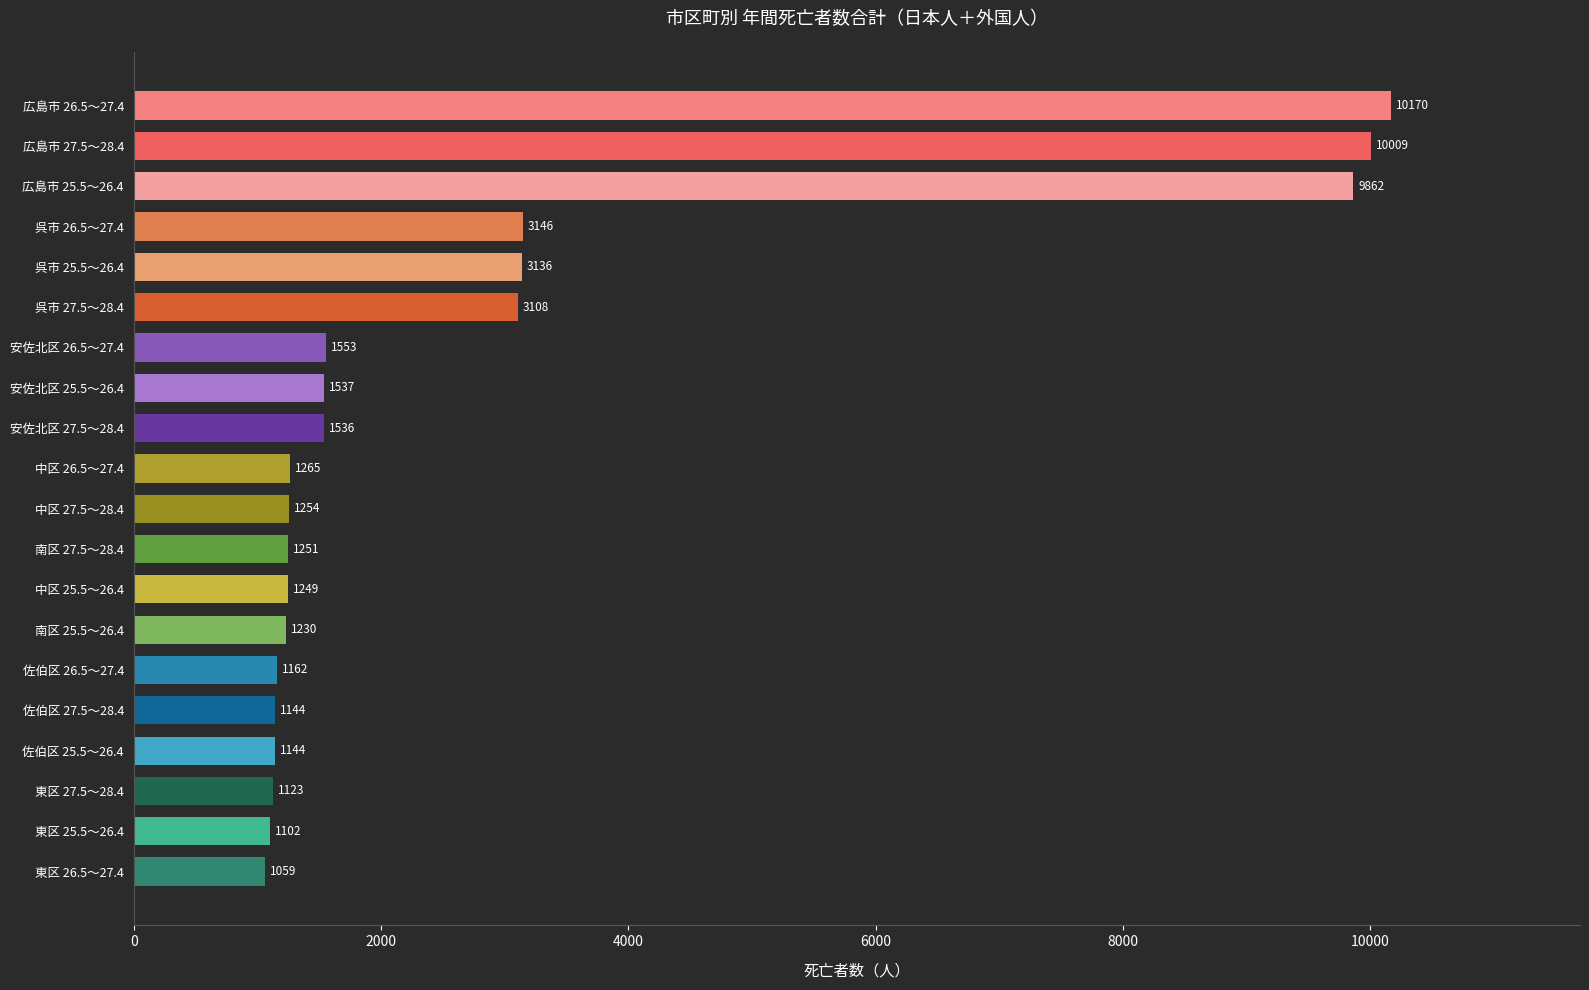

True or false: the data shows 2441 at 広島市 25.5～26.4.

False